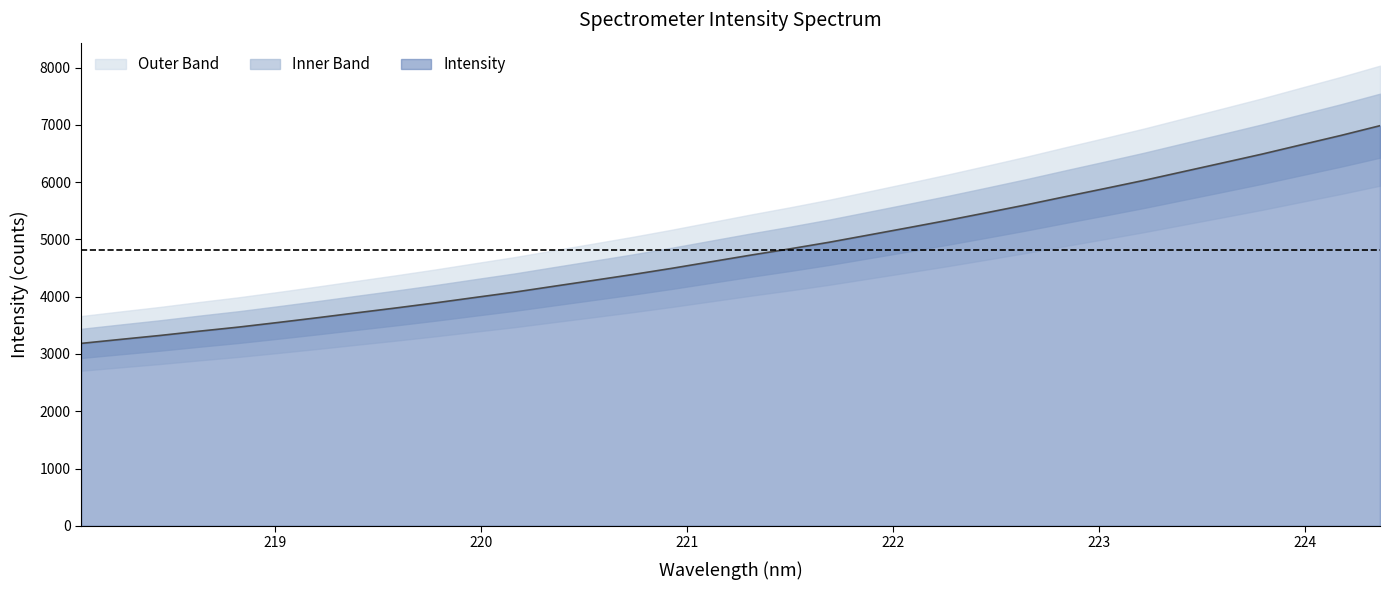

List the labels in order of value, largest first.

224.3616, 224.1709, 223.9802, 223.7895, 223.5987, 223.408, 223.2172, 223.0264, 222.8355, 222.6447, 222.4538, 222.263, 222.0721, 221.8812, 221.6902, 221.4993, 221.3083, 221.1174, 220.9264, 220.7354, 220.5444, 220.3533, 220.1623, 219.9712, 219.7801, 219.589, 219.3979, 219.2067, 219.0156, 218.8244, 218.6332, 218.442, 218.2508, 218.0596